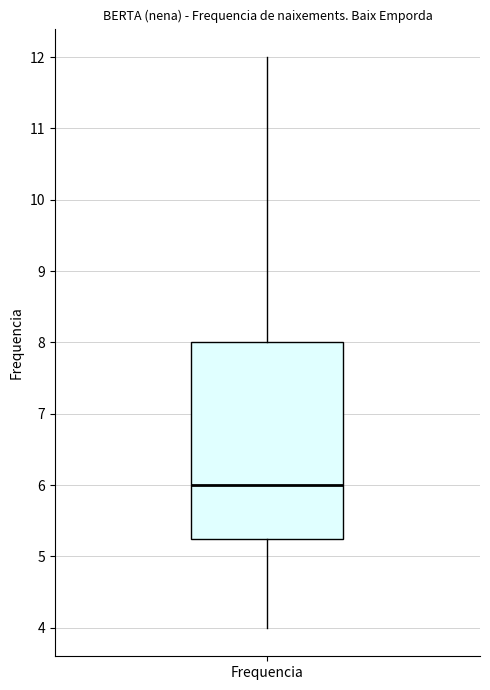

Transcribe this box plot: give where the median line is, the range the box spans, and where the two whiskers end, as read against the y-axis. The values are not printed on the chart, so give them approximately, as read against the axis.

median 6.0, box 5.3 to 8.0, whiskers 4.0 to 12.0